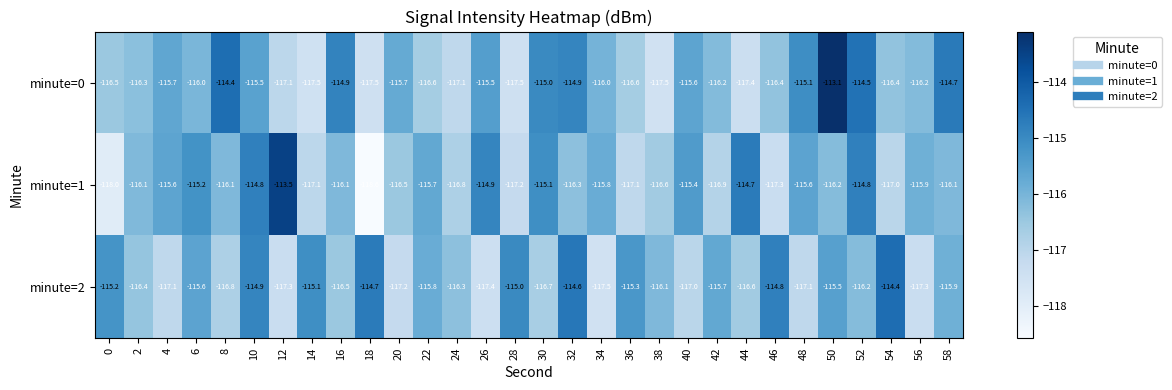

Rank the series by their average value, from highest to lowest.

minute=0, minute=2, minute=1